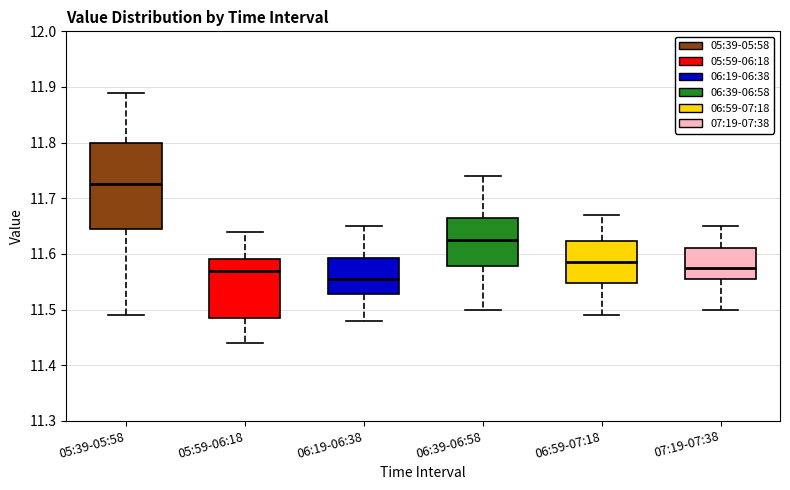

Which box is the tallest, from its lower edge to its upper edge?

05:39-05:58